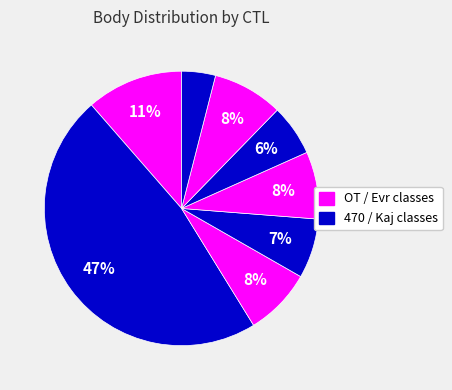

How many segments does this pie chart have?

8